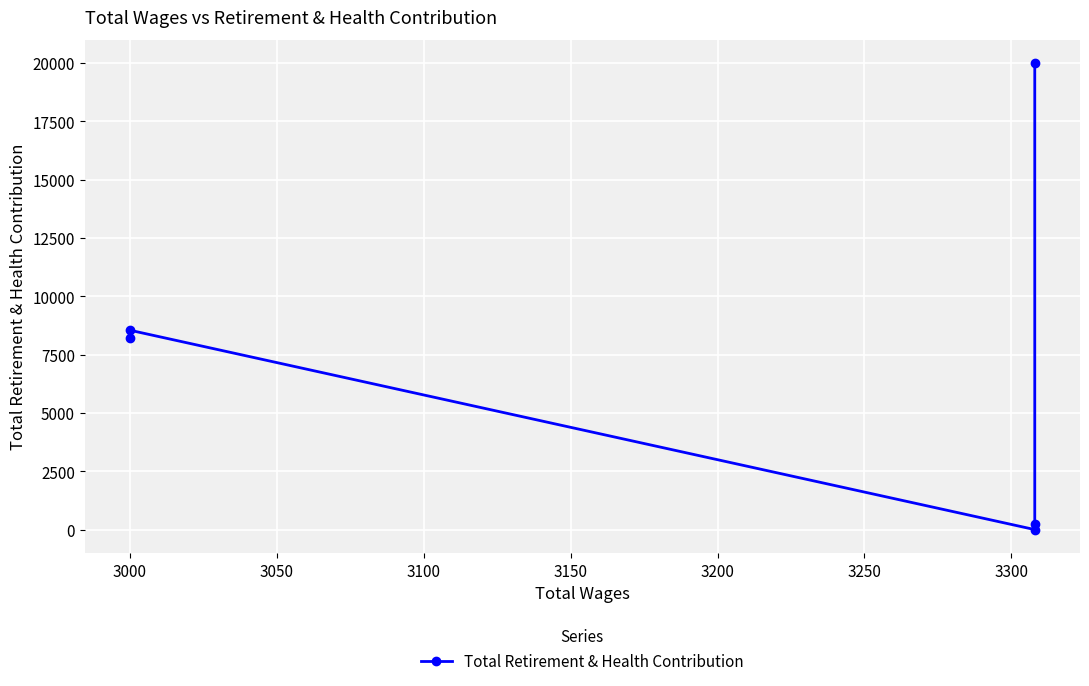

Count the number of categories in the chart.

5